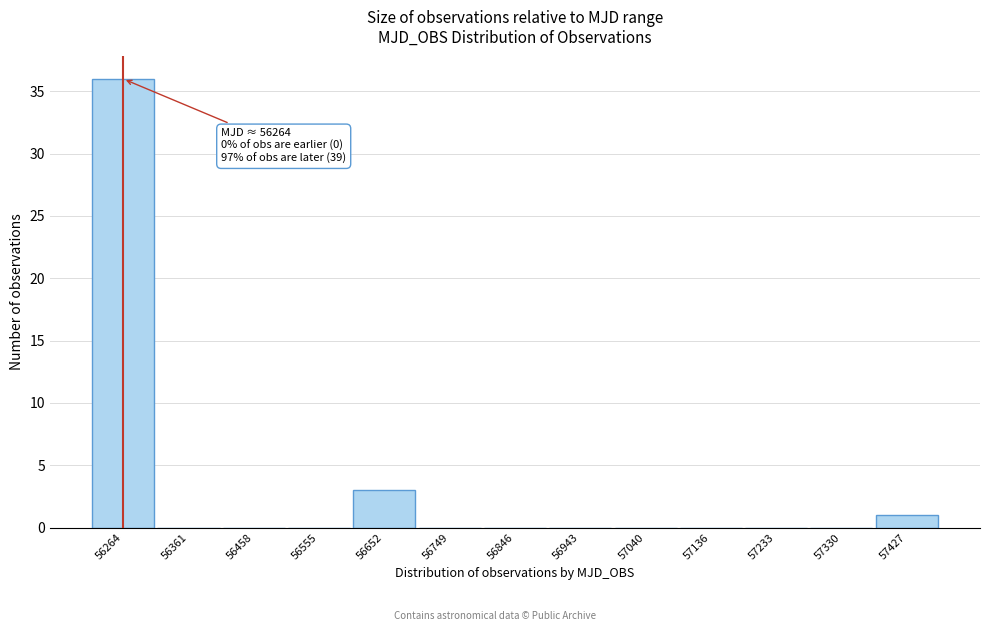

Which range on the x-axis has the tallest bar?

56220 to 56310